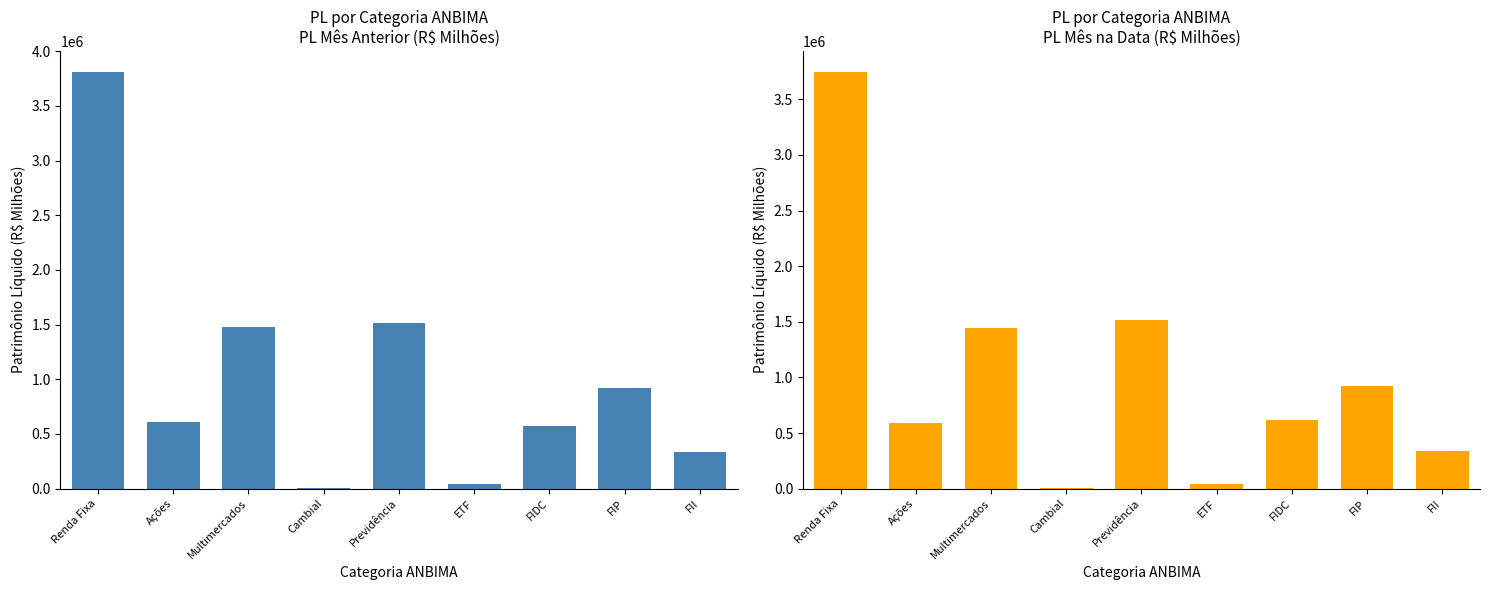

At how many categories does at least one series exceed 371901?

6